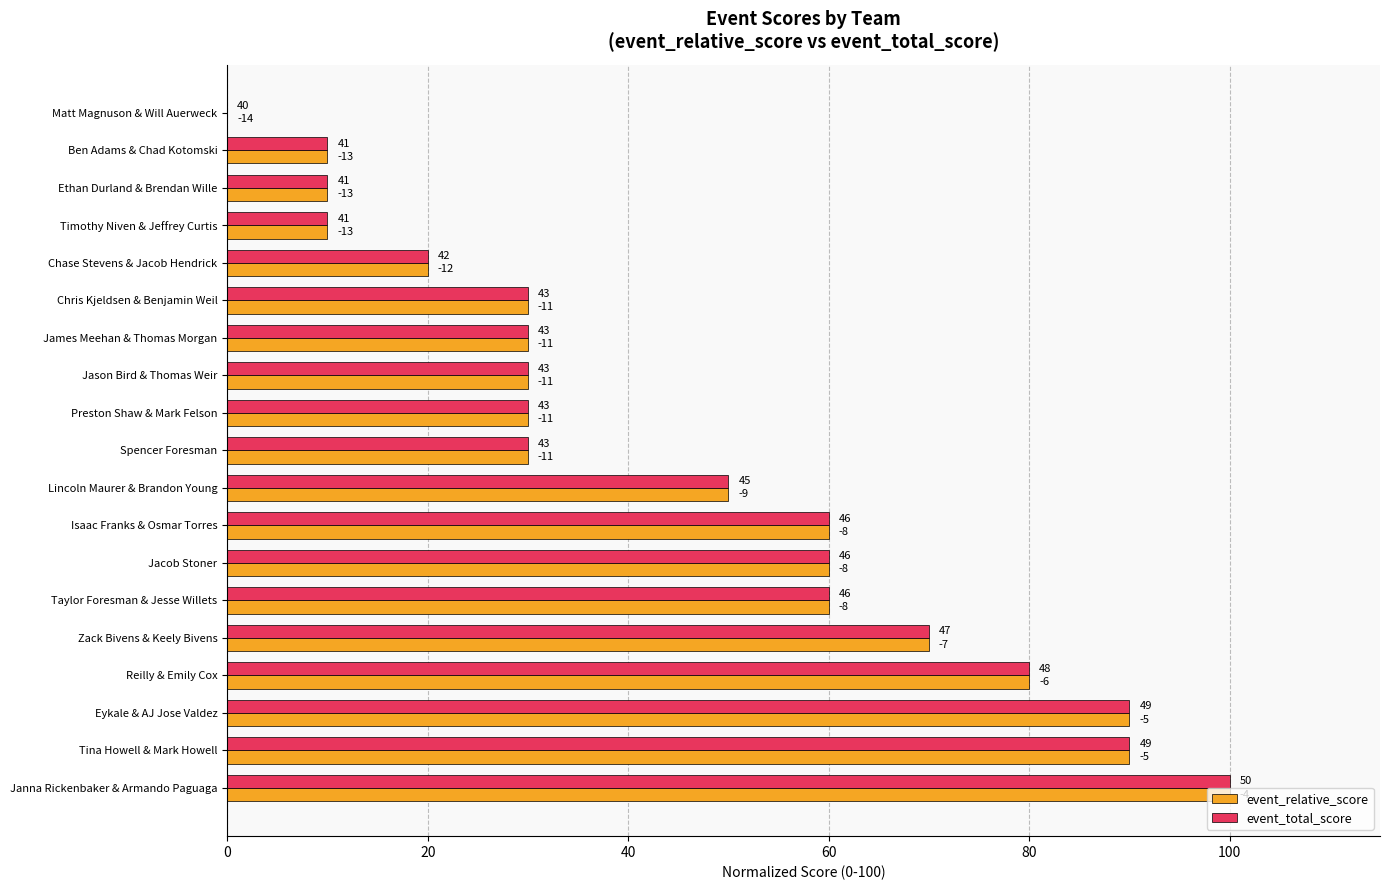

What position from the left is Preston Shaw & Mark Felson?

9